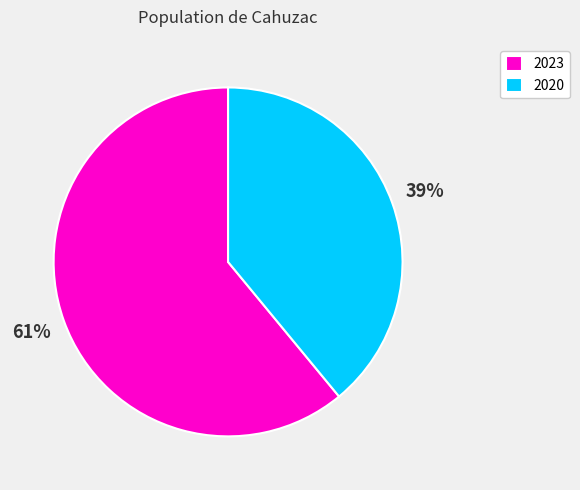

To the nearest percent, what portion does 2020 represent?

39%